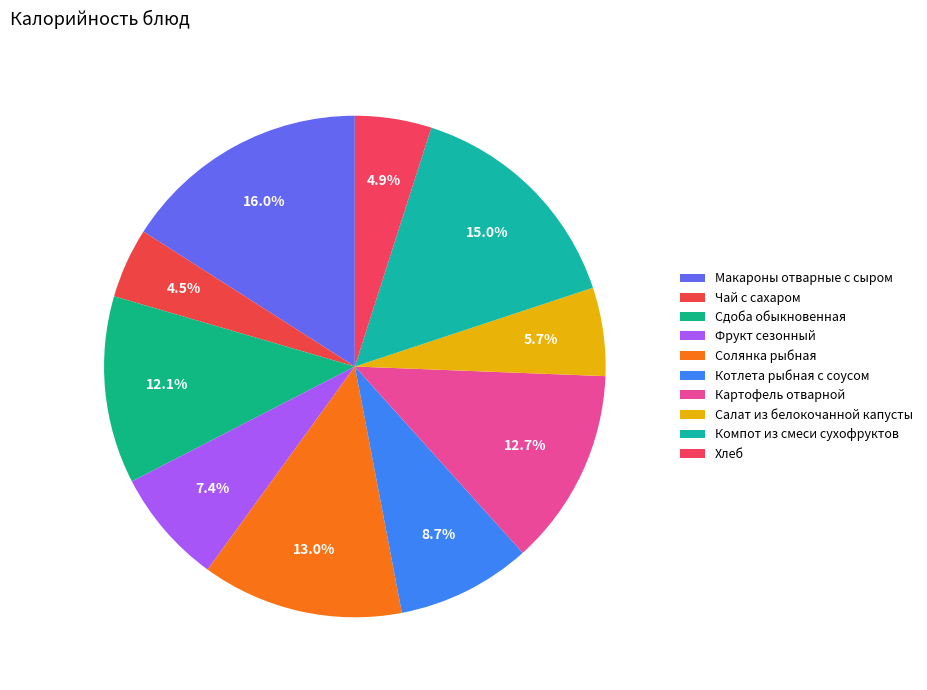

What is the smallest slice in the pie chart?

Чай с сахаром